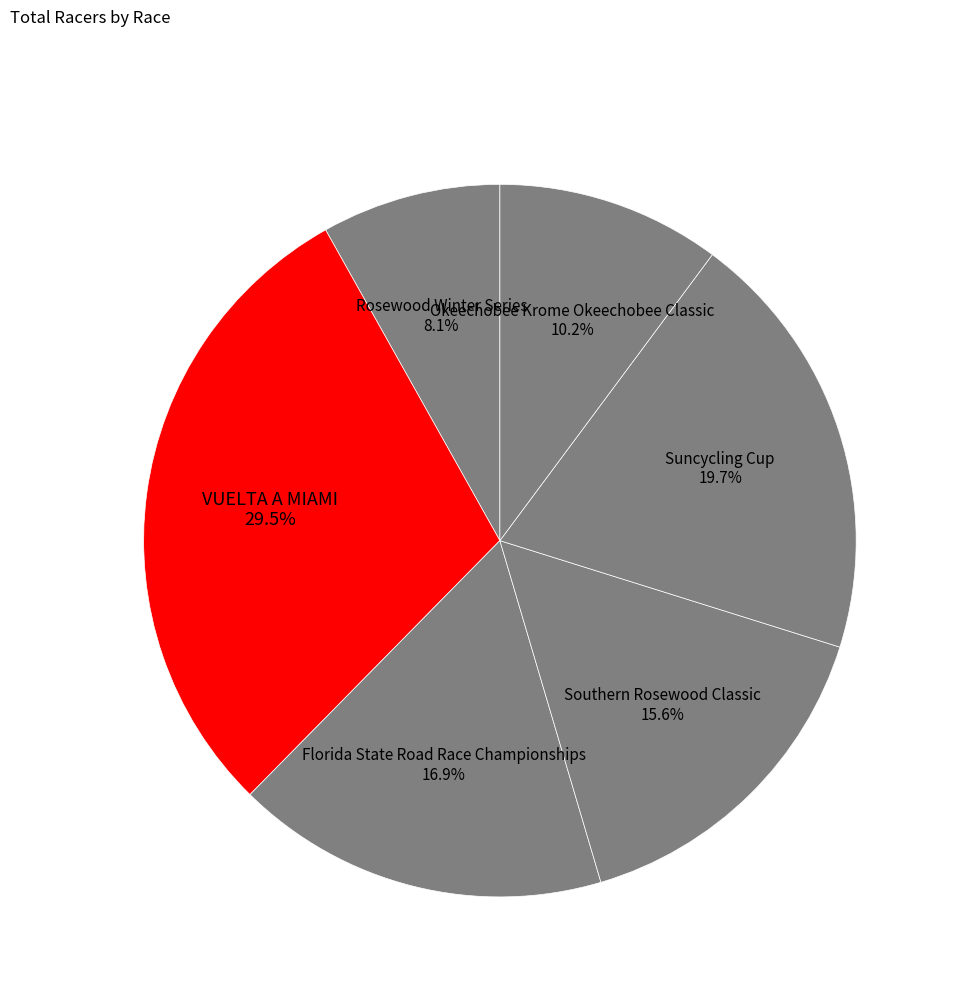

To the nearest percent, what portion does Okeechobee Krome Okeechobee Classic represent?

10%